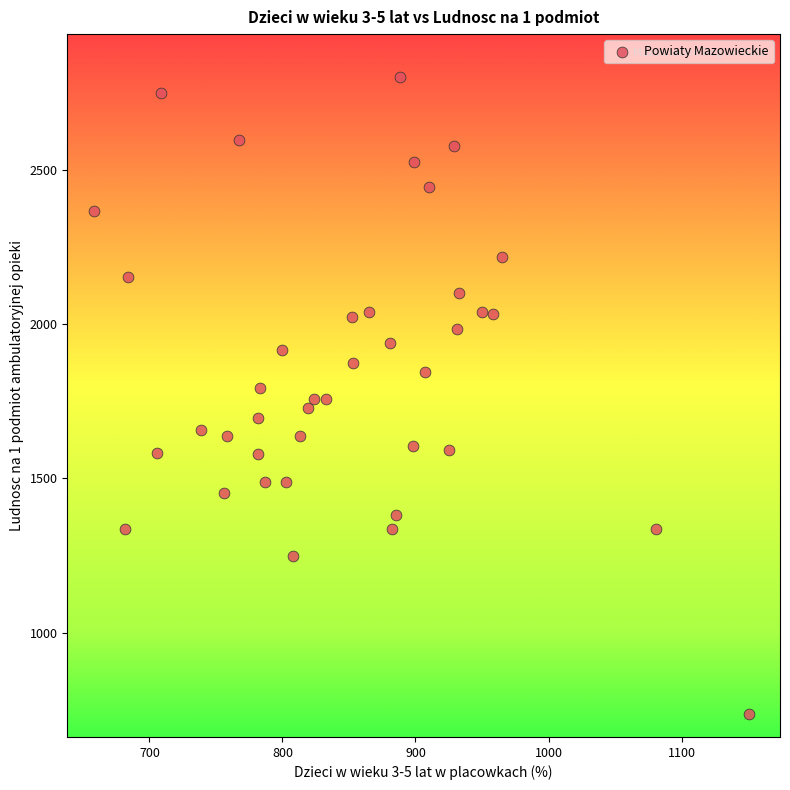

What is the range of X values (max minus min)?

493